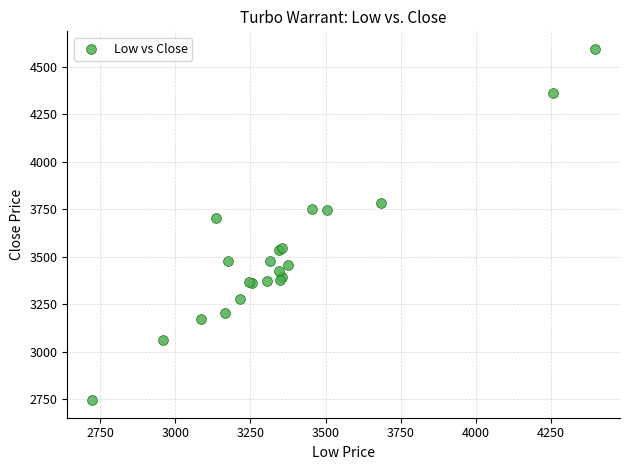

What Y value in the scatter plot is closest to 3670?

3705